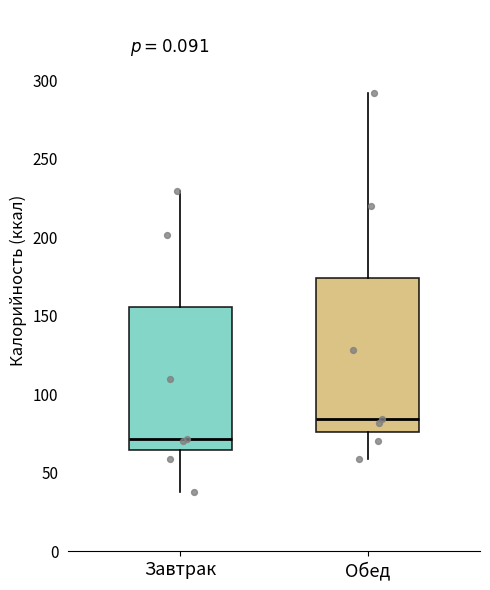

Reading left to right, transcribe this box plot: for each box, give where its median line is, the range the box spans, and where its two whiskers end, as read against the y-axis. The values are not printed on the chart, so give them approximately, as read against the axis.

Завтрак: median 70, box 65 to 155, whiskers 40 to 230
Обед: median 85, box 75 to 175, whiskers 60 to 290